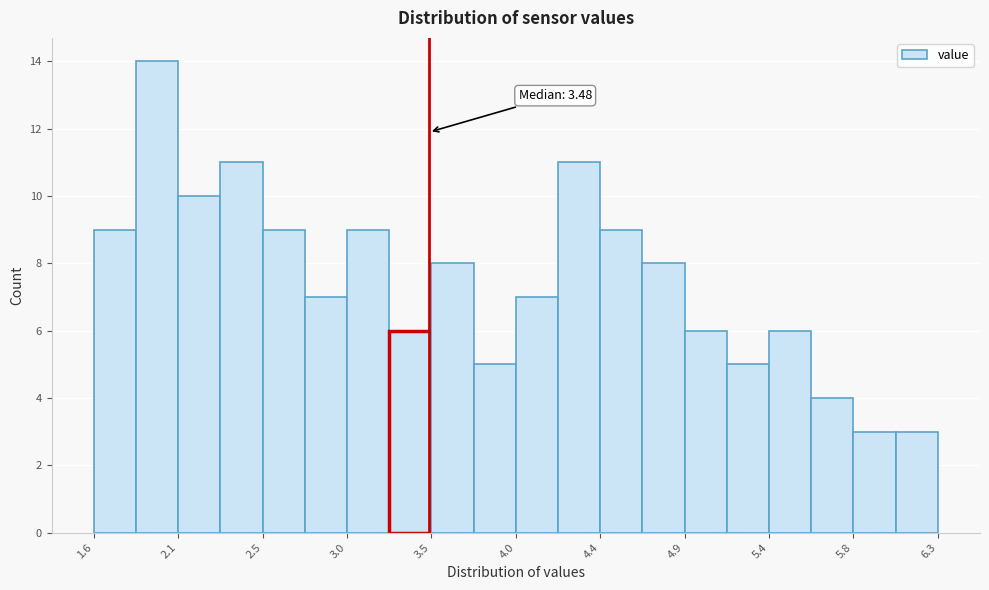

Which range on the x-axis has the tallest bar?

1.85 to 2.05